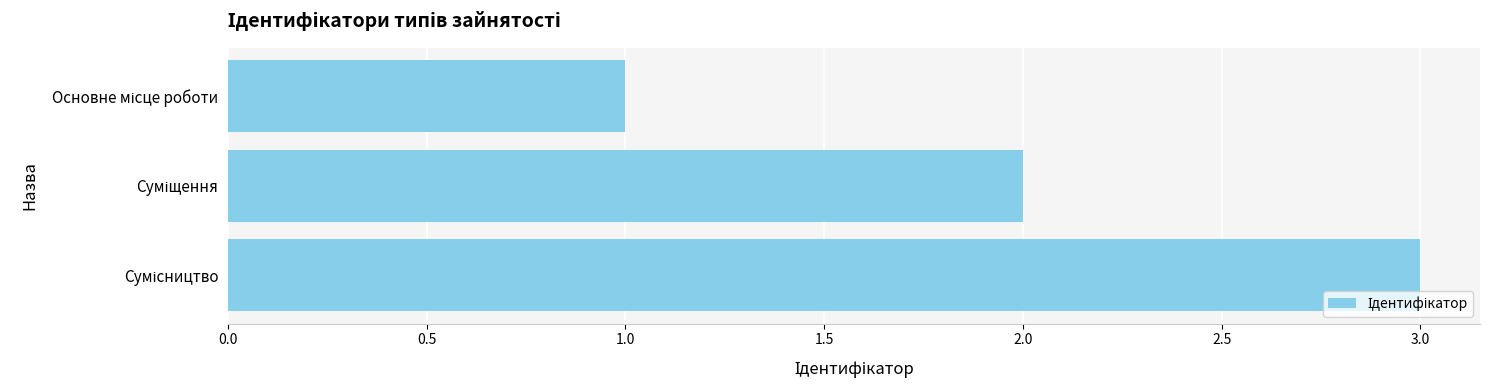

Reading bottom to top, what are all the values shown in this chart?

3	2	1